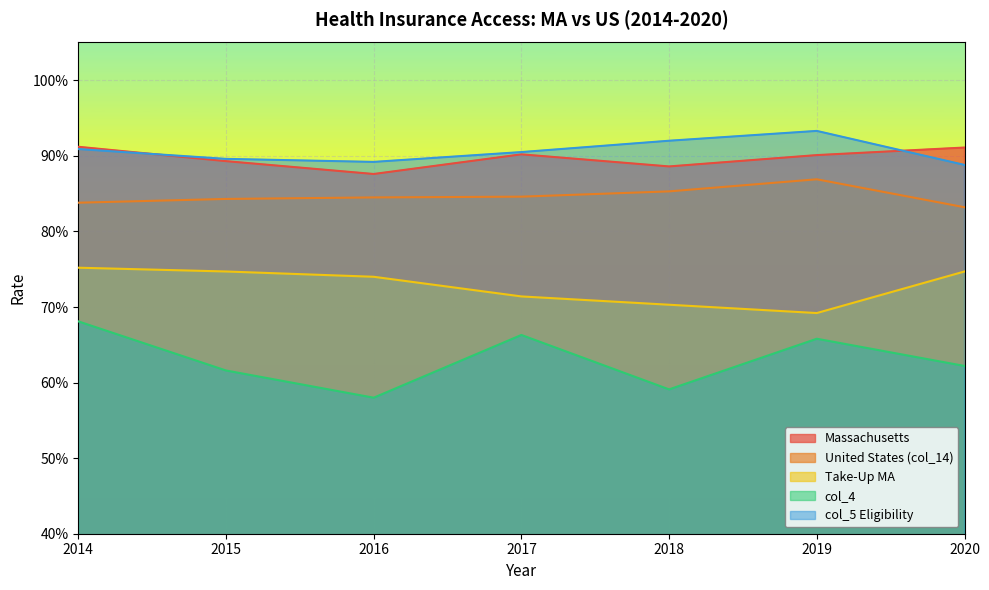

Rank the series at 2017 from highest to lowest value.

col_5 Eligibility, Massachusetts, United States (col_14), Take-Up MA, col_4